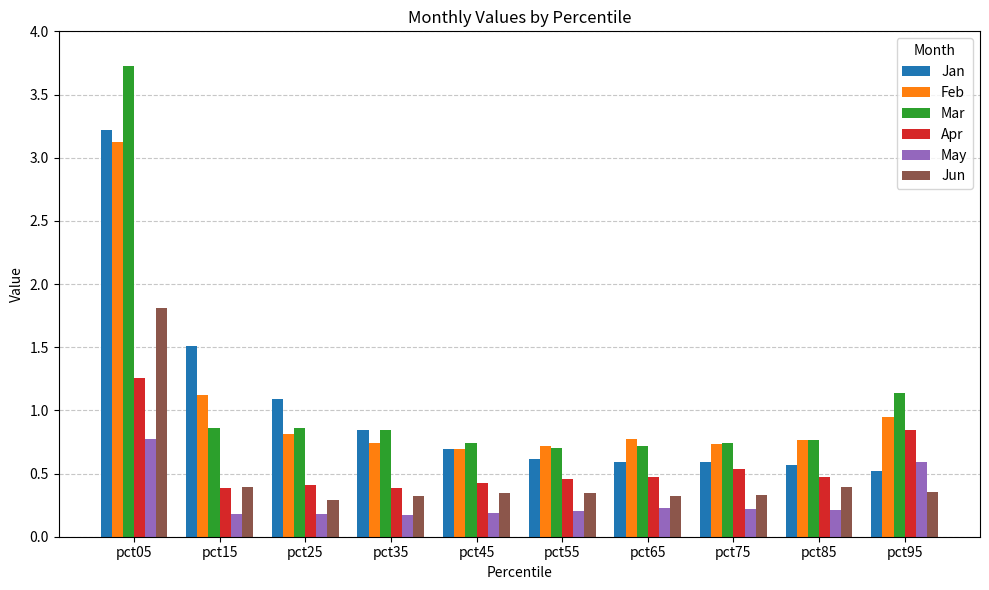

How many Apr values are between 0 and 1?

9